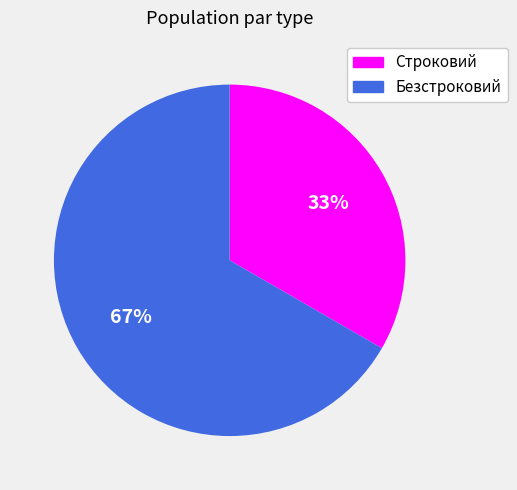

Approximately how many times larger is the value at Безстроковий compared to Строковий?

2.0